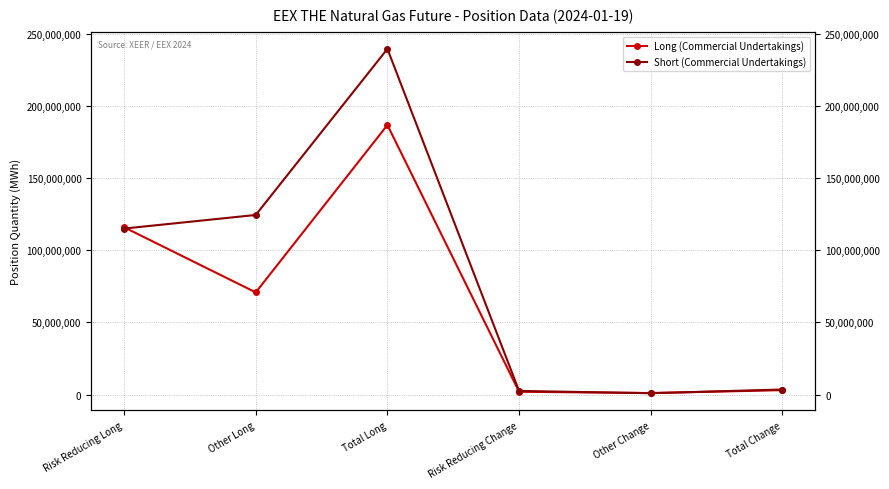

What is the value of the Short (Commercial Undertakings) point at the 3rd from the left?

239464806